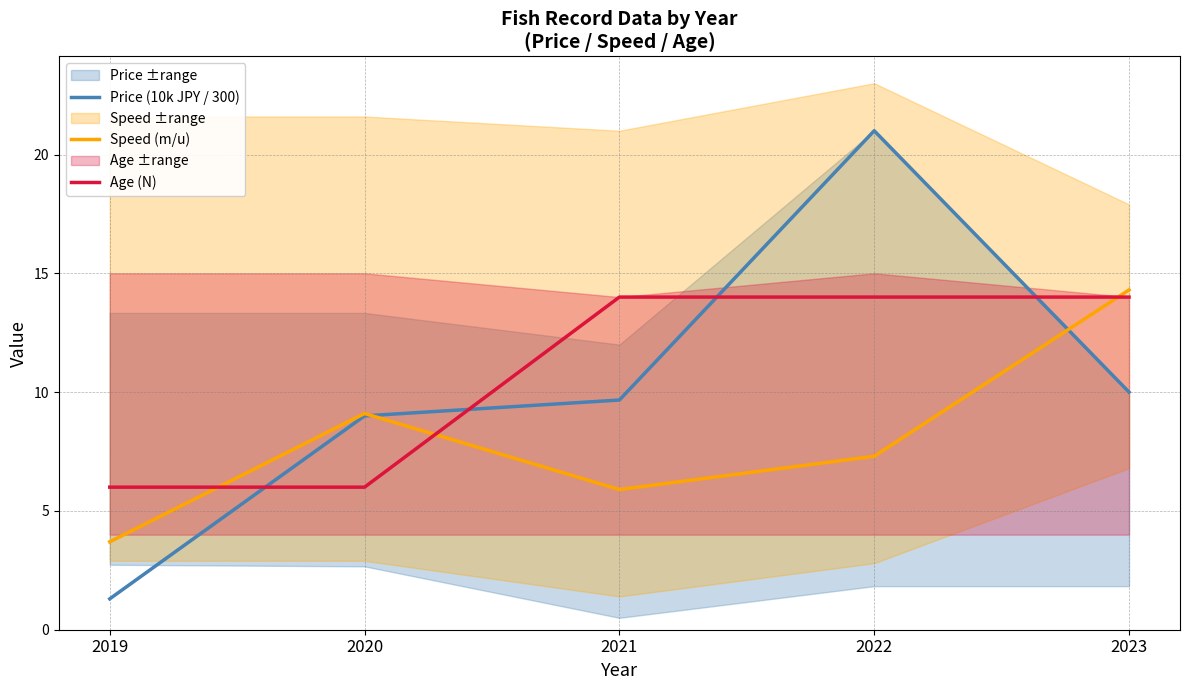

At how many categories does at least one series exceed 19?

1